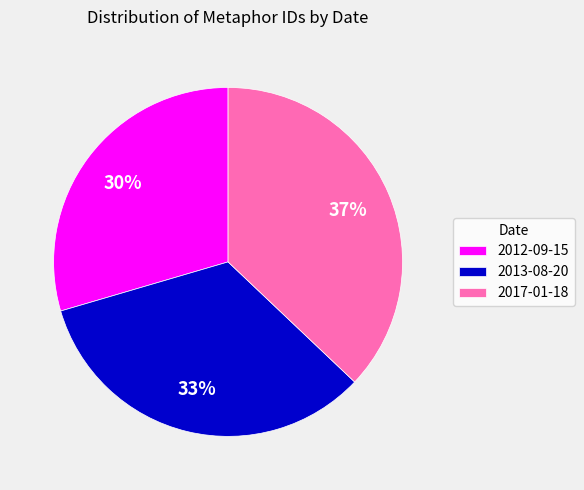

Is 2017-01-18 the majority of the pie?

No